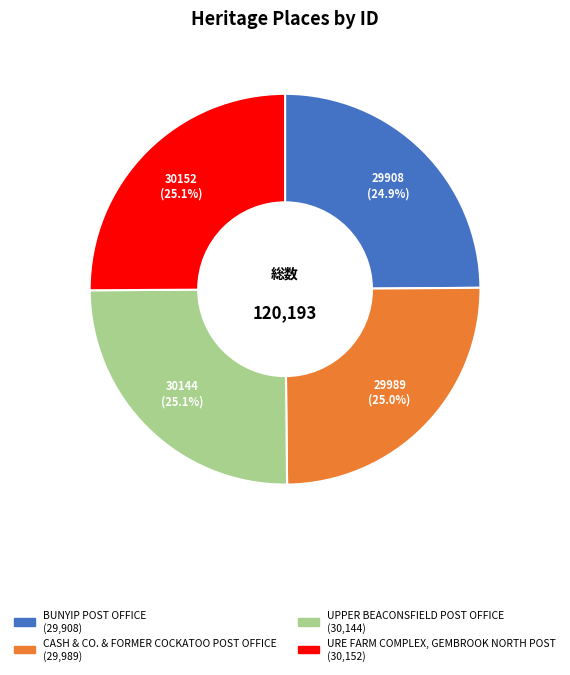

Is there a majority slice in this chart?

No